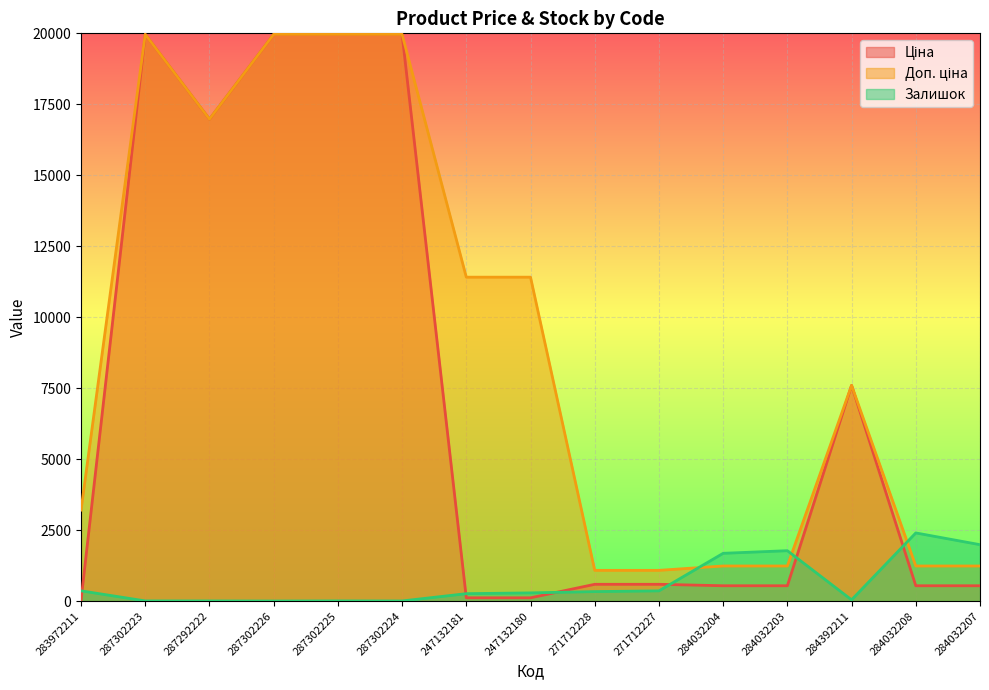

Reading left to right, list all the values displayed in this chart.

Ціна: 283972211=32.0	287302223=19964.2	287292222=16976.3	287302226=19964.2	287302225=19964.2	287302224=19964.2	247132181=114.1	247132180=114.1	271712228=589.9	271712227=589.9	284032204=539.0	284032203=539.0	284392211=7596.5	284032208=539.0	284032207=539.0
Доп. ціна: 283972211=3205.0	287302223=19964.2	287292222=16976.3	287302226=19964.2	287302225=19964.2	287302224=19964.2	247132181=11410.0	247132180=11410.0	271712228=1081.7	271712227=1081.7	284032204=1235.4	284032203=1235.4	284392211=7596.5	284032208=1235.4	284032207=1235.4
Залишок: 283972211=360.0	287302223=5.0	287292222=4.0	287302226=1.0	287302225=5.0	287302224=3.0	247132181=260.0	247132180=288.0	271712228=333.0	271712227=359.0	284032204=1682.0	284032203=1774.0	284392211=43.0	284032208=2400.0	284032207=1986.0